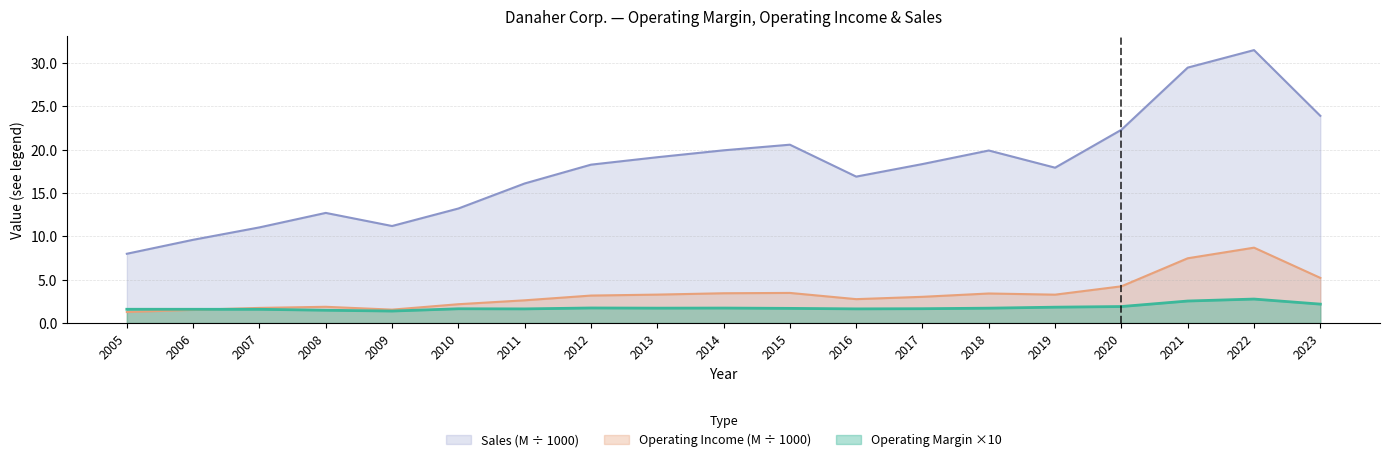

Does the chart have visible grid lines?

Yes